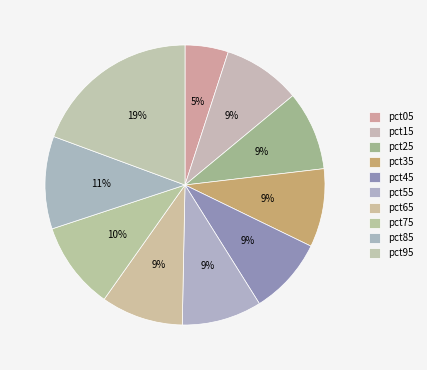

Count the number of slices in the pie.

10